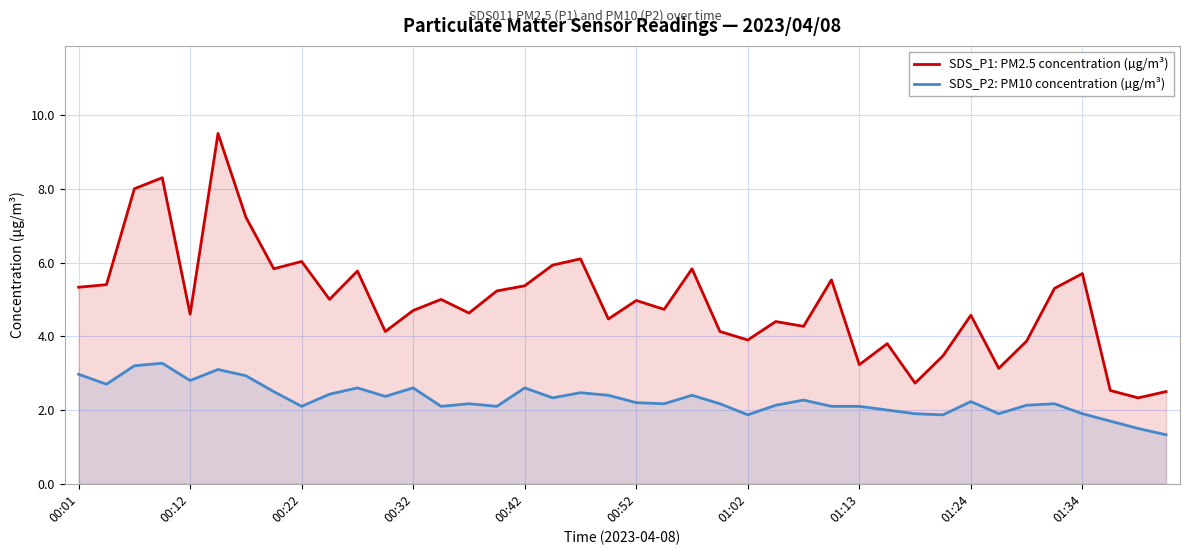

How many series are shown in this chart?

2